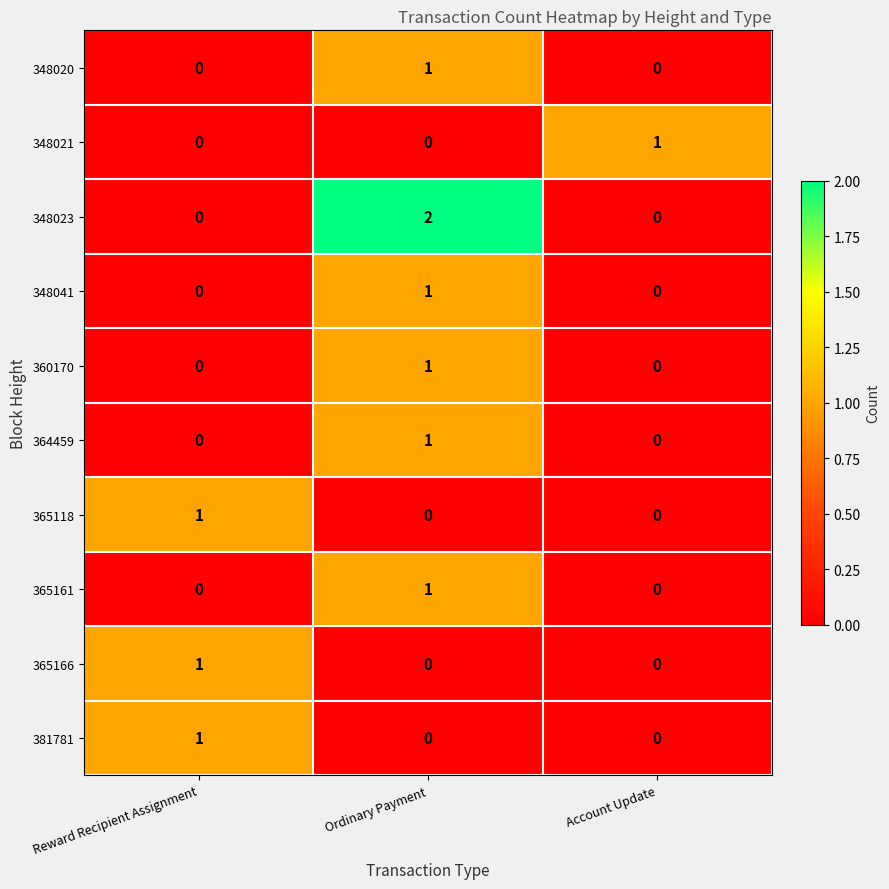

Reading left to right, transcribe all the data shown in this chart.

348020: Reward Recipient Assignment=0	Ordinary Payment=1	Account Update=0
348021: Reward Recipient Assignment=0	Ordinary Payment=0	Account Update=1
348023: Reward Recipient Assignment=0	Ordinary Payment=2	Account Update=0
348041: Reward Recipient Assignment=0	Ordinary Payment=1	Account Update=0
360170: Reward Recipient Assignment=0	Ordinary Payment=1	Account Update=0
364459: Reward Recipient Assignment=0	Ordinary Payment=1	Account Update=0
365118: Reward Recipient Assignment=1	Ordinary Payment=0	Account Update=0
365161: Reward Recipient Assignment=0	Ordinary Payment=1	Account Update=0
365166: Reward Recipient Assignment=1	Ordinary Payment=0	Account Update=0
381781: Reward Recipient Assignment=1	Ordinary Payment=0	Account Update=0